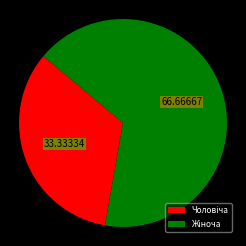

Does any single category account for the majority?

Yes